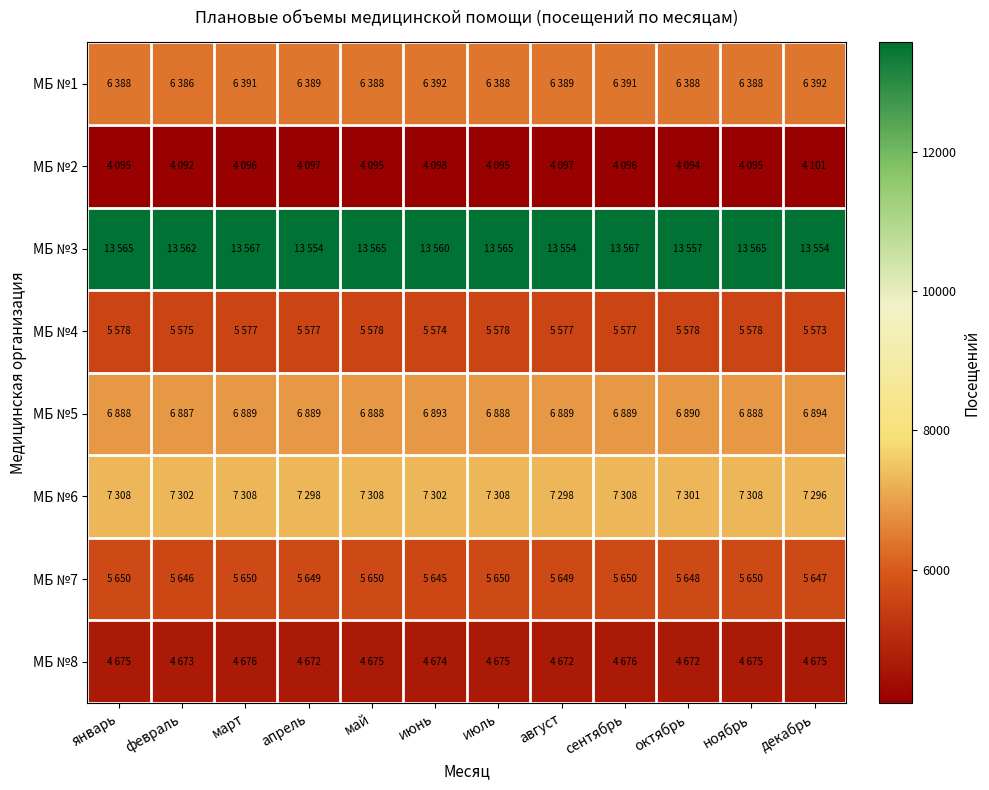

Reading left to right, list all the values displayed in this chart.

МБ №1: январь=6388	февраль=6386	март=6391	апрель=6389	май=6388	июнь=6392	июль=6388	август=6389	сентябрь=6391	октябрь=6388	ноябрь=6388	декабрь=6392
МБ №2: январь=4095	февраль=4092	март=4096	апрель=4097	май=4095	июнь=4098	июль=4095	август=4097	сентябрь=4096	октябрь=4094	ноябрь=4095	декабрь=4101
МБ №3: январь=13565	февраль=13562	март=13567	апрель=13554	май=13565	июнь=13560	июль=13565	август=13554	сентябрь=13567	октябрь=13557	ноябрь=13565	декабрь=13554
МБ №4: январь=5578	февраль=5575	март=5577	апрель=5577	май=5578	июнь=5574	июль=5578	август=5577	сентябрь=5577	октябрь=5578	ноябрь=5578	декабрь=5573
МБ №5: январь=6888	февраль=6887	март=6889	апрель=6889	май=6888	июнь=6893	июль=6888	август=6889	сентябрь=6889	октябрь=6890	ноябрь=6888	декабрь=6894
МБ №6: январь=7308	февраль=7302	март=7308	апрель=7298	май=7308	июнь=7302	июль=7308	август=7298	сентябрь=7308	октябрь=7301	ноябрь=7308	декабрь=7296
МБ №7: январь=5650	февраль=5646	март=5650	апрель=5649	май=5650	июнь=5645	июль=5650	август=5649	сентябрь=5650	октябрь=5648	ноябрь=5650	декабрь=5647
МБ №8: январь=4675	февраль=4673	март=4676	апрель=4672	май=4675	июнь=4674	июль=4675	август=4672	сентябрь=4676	октябрь=4672	ноябрь=4675	декабрь=4675